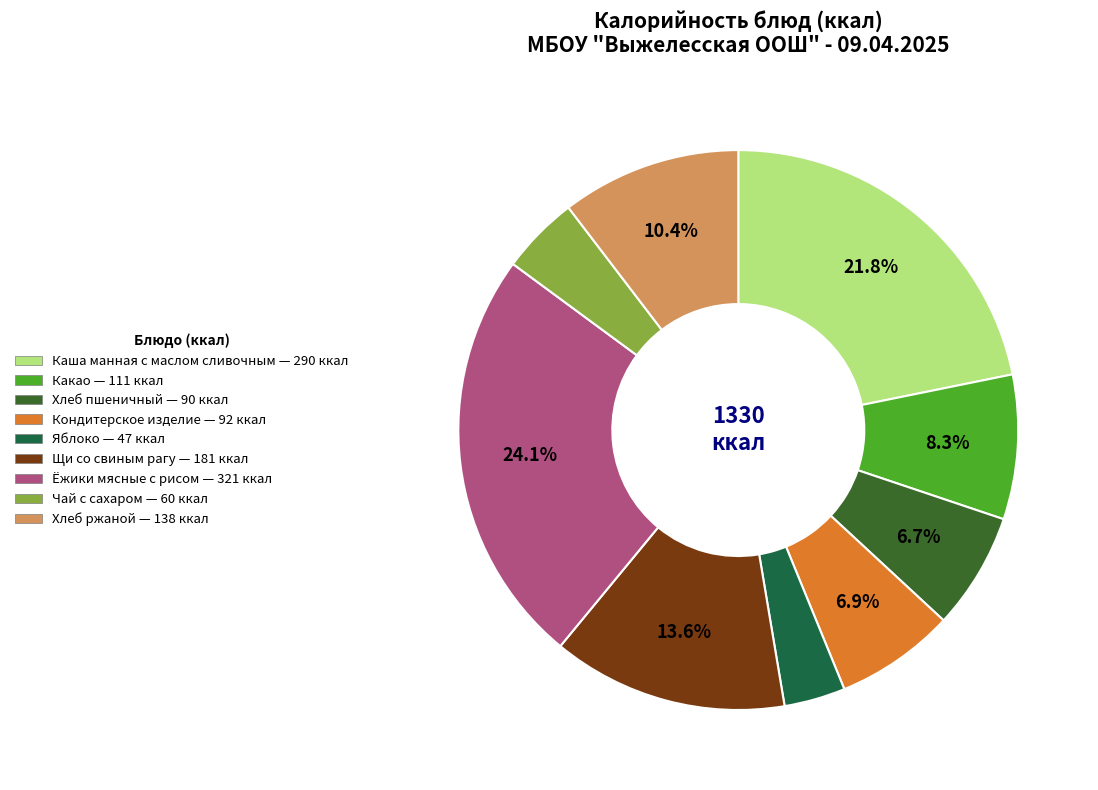

True or false: Хлеб ржаной accounts for 22% of the total.

False